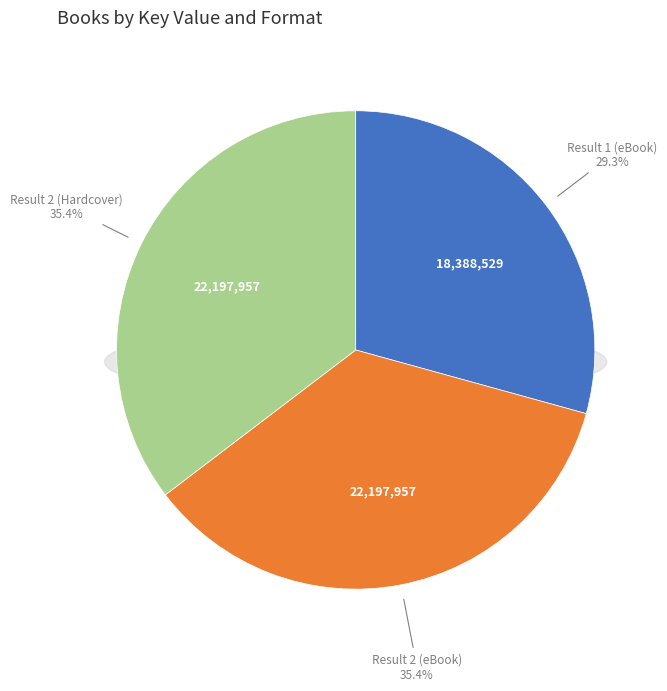

What is the largest slice in the pie chart?

Result 2 (eBook)